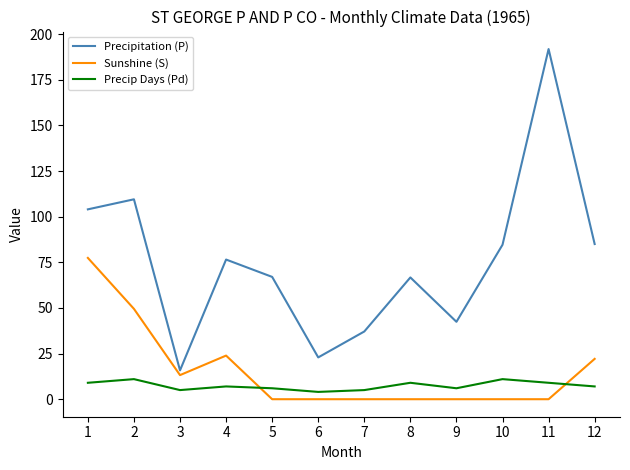

Between 1 and 3, which series saw the biggest shift?

Precipitation (P)